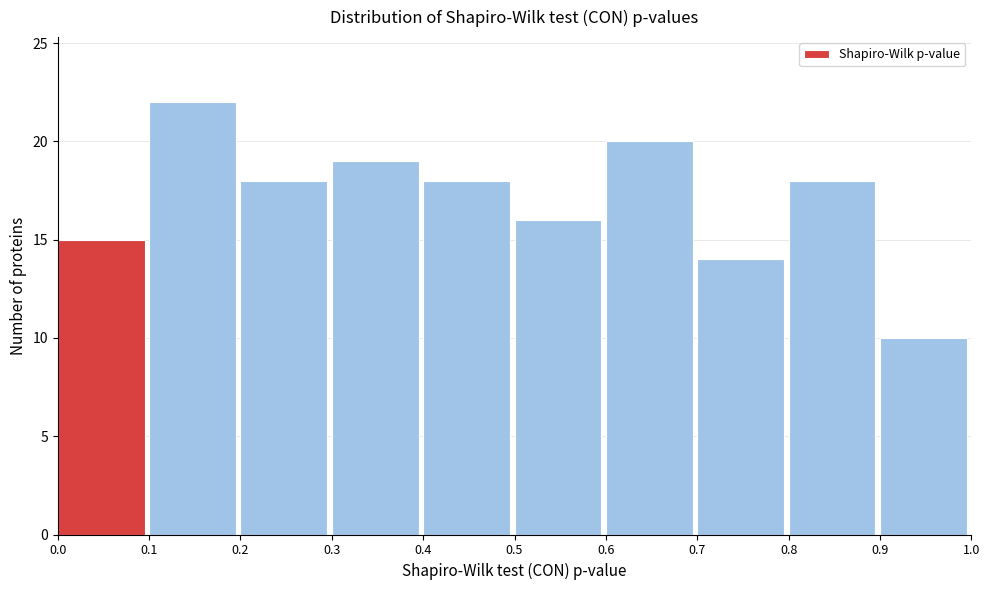

Reading left to right, transcribe this chart: for each bar, give the range it covers on the x-axis and its height. The values are not printed on the chart, so give them approximately, as read against the axis.

0.0 to 0.1: 15
0.1 to 0.2: 22
0.2 to 0.3: 18
0.3 to 0.4: 19
0.4 to 0.5: 18
0.5 to 0.6: 16
0.6 to 0.7: 20
0.7 to 0.8: 14
0.8 to 0.9: 18
0.9 to 1.0: 10